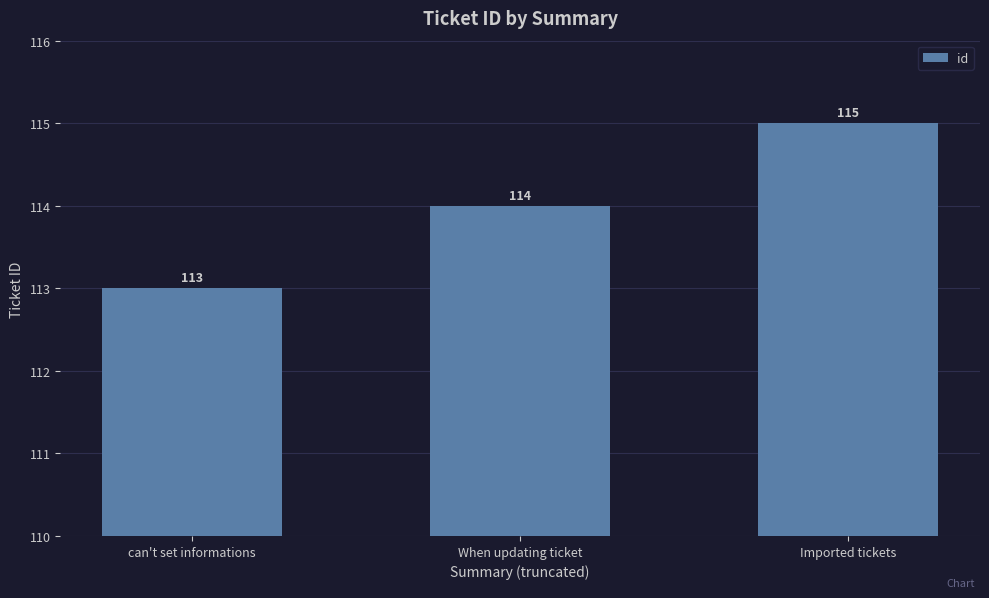

Approximately how many times larger is the value at can't set informations compared to When updating ticket?

1.0